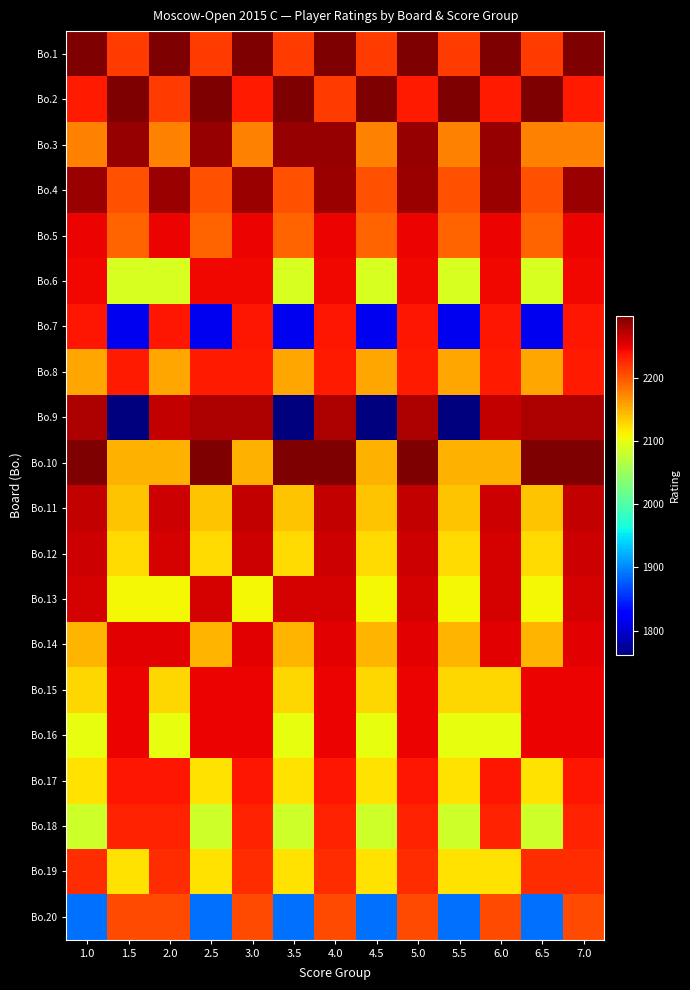

What is the total value across all series at 3.0?

44650